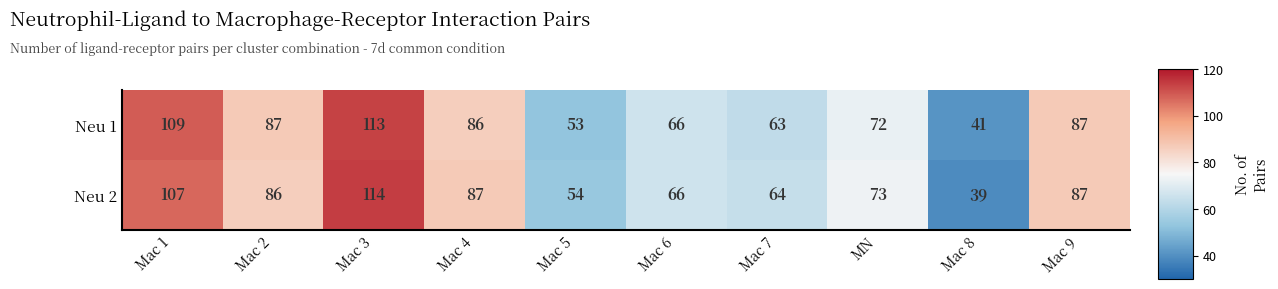

What value does the Neu 1 series have at Mac 2?

87